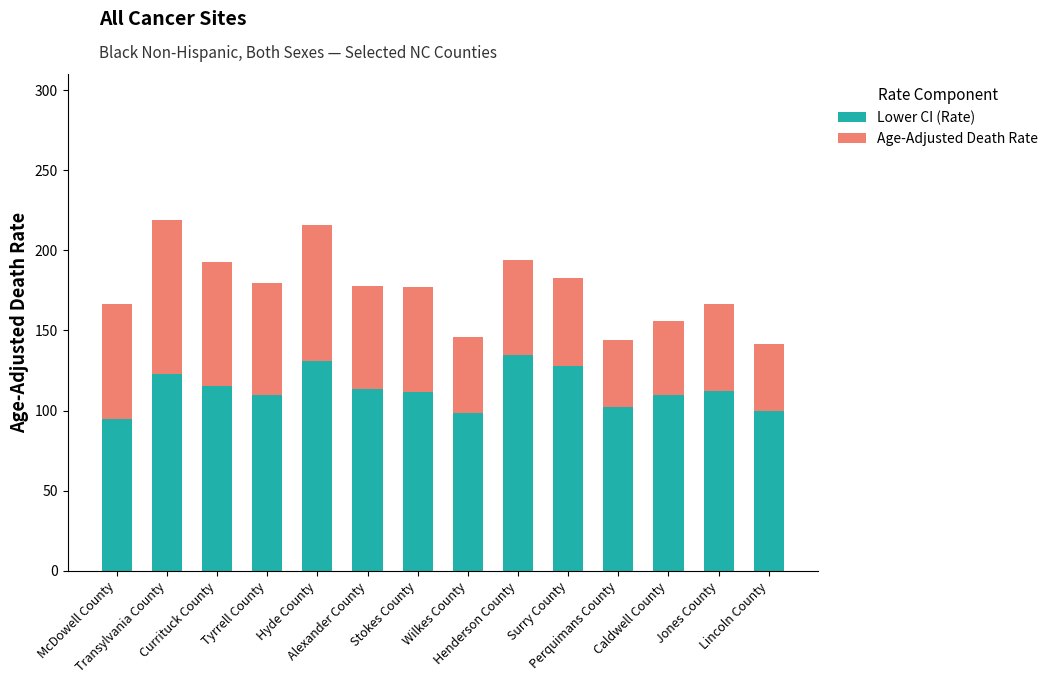

What is the difference between the maximum and minimum values in the Lower CI (Rate) series?

39.4